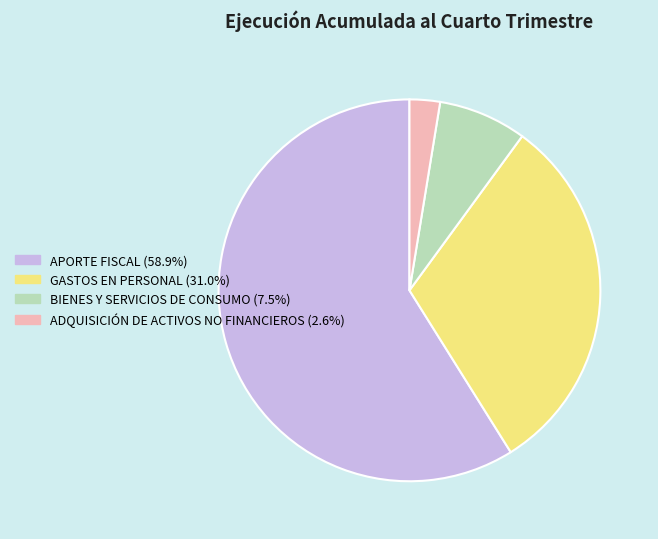

Does APORTE FISCAL account for over 50% of the chart?

Yes